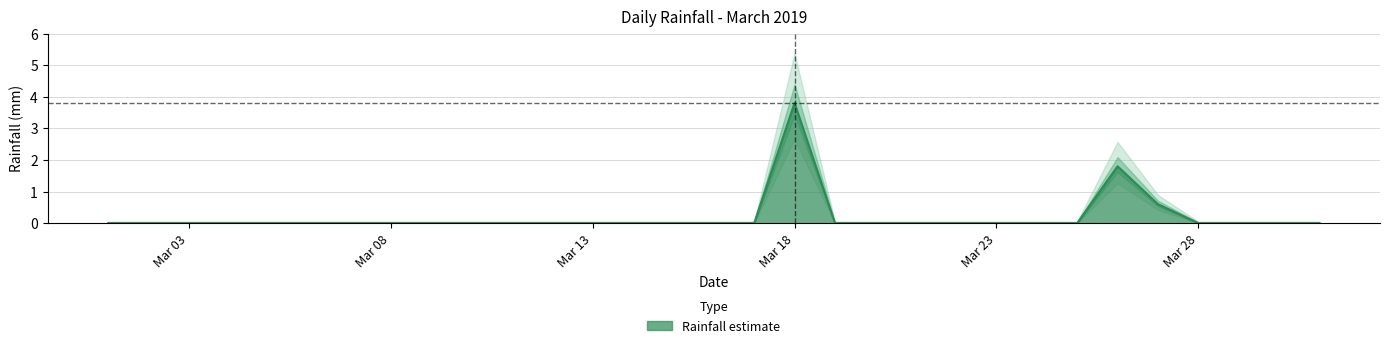

Between 2019-03-21 and 2019-03-11, which is larger?

2019-03-21